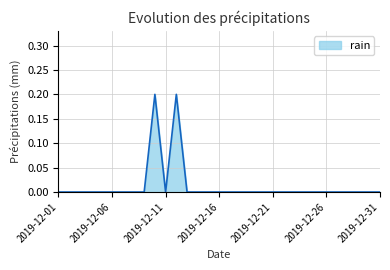

How many lines are shown in the chart?

1